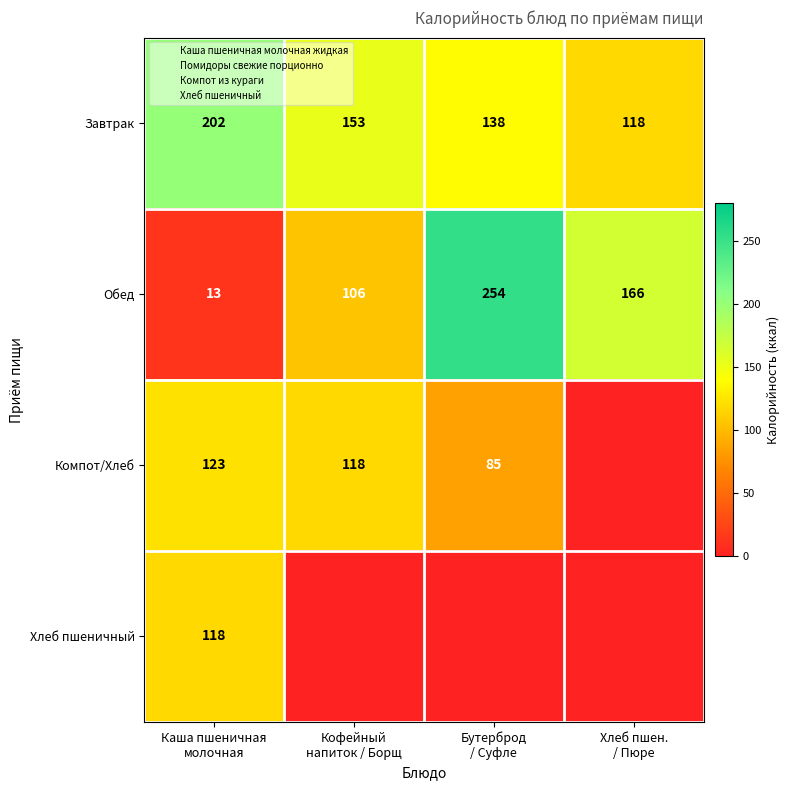

Which series has the largest total across all categories?

Завтрак